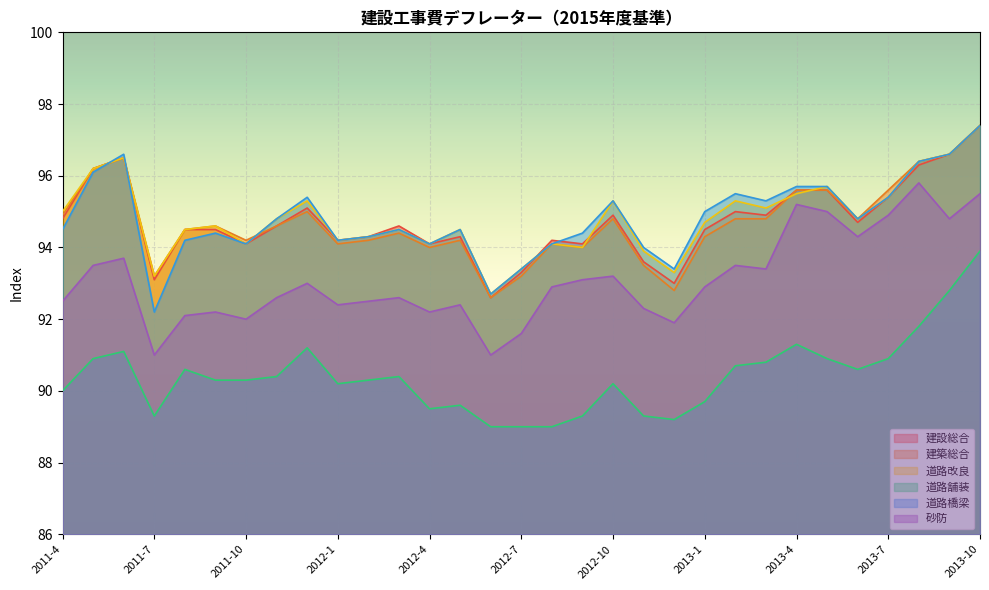

Is the value of 建築総合 at 2012-3 greater than the value of 道路舗装 at 2011-11?

Yes